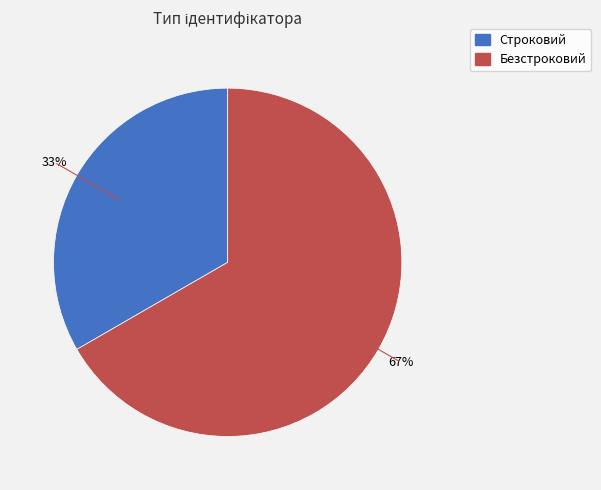

Is it true that Строковий is 33% of the pie?

True